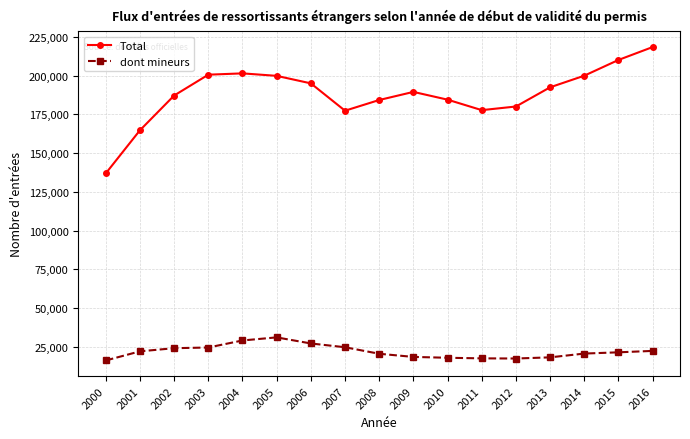

What is the highest value of the dont mineurs series?

31128